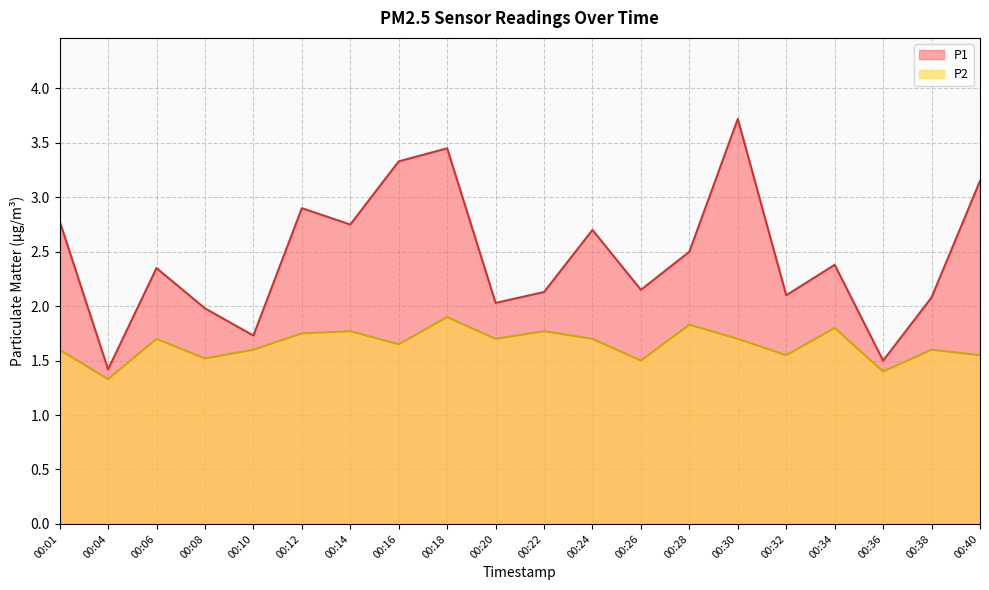

What is the average value of the P1 series?

2.5